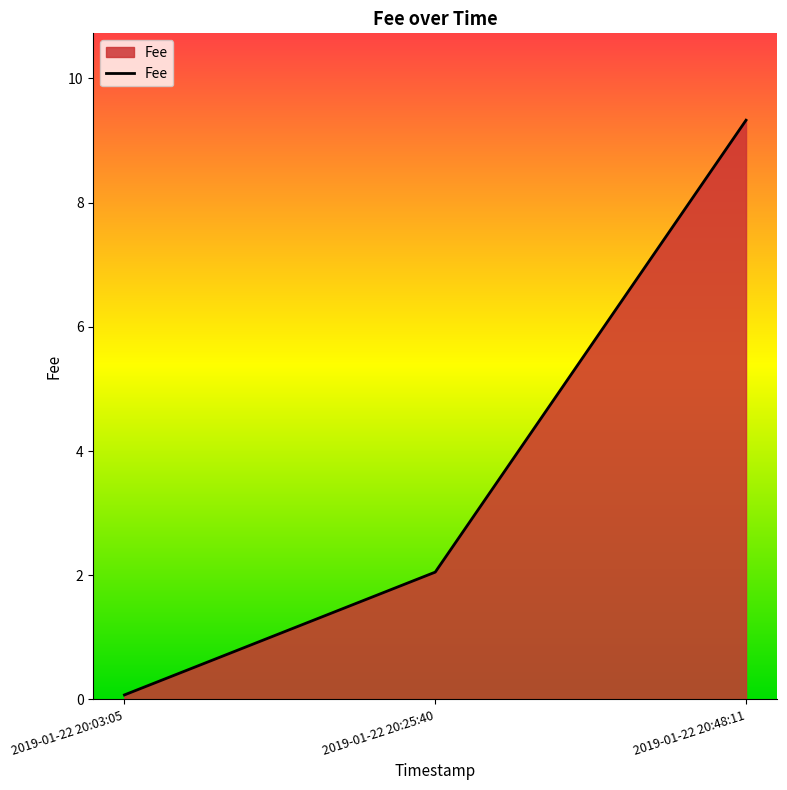

What is the change in value from 2019-01-22 20:25:40 to 2019-01-22 20:48:11?

+7.3